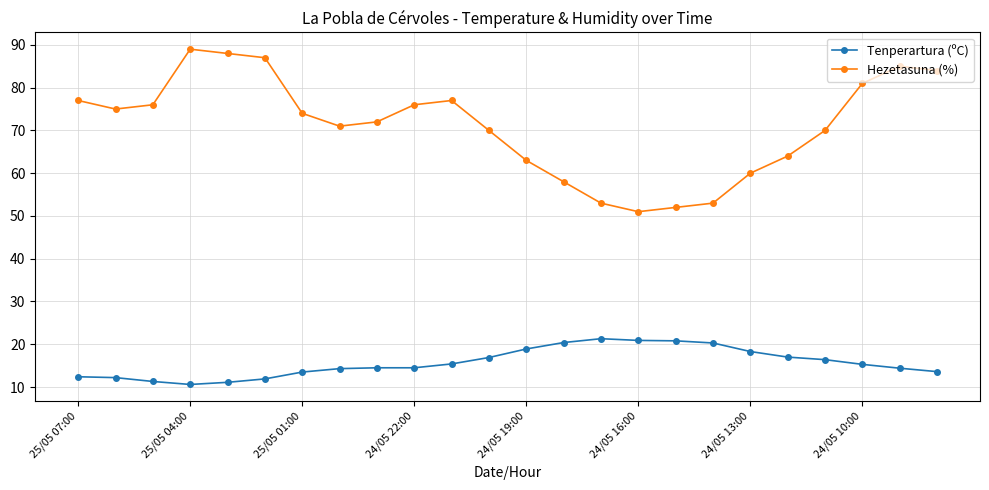

What is the difference between the second highest and minimum values in the Hezetasuna (%) series?

37.0